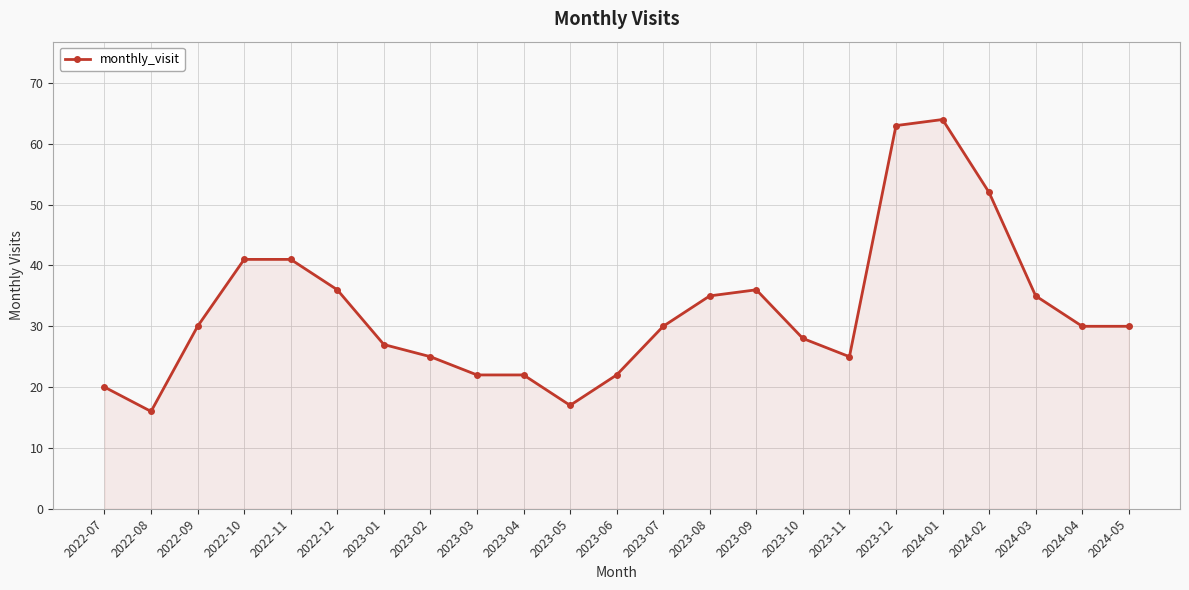

How many categories are shown in the chart?

23